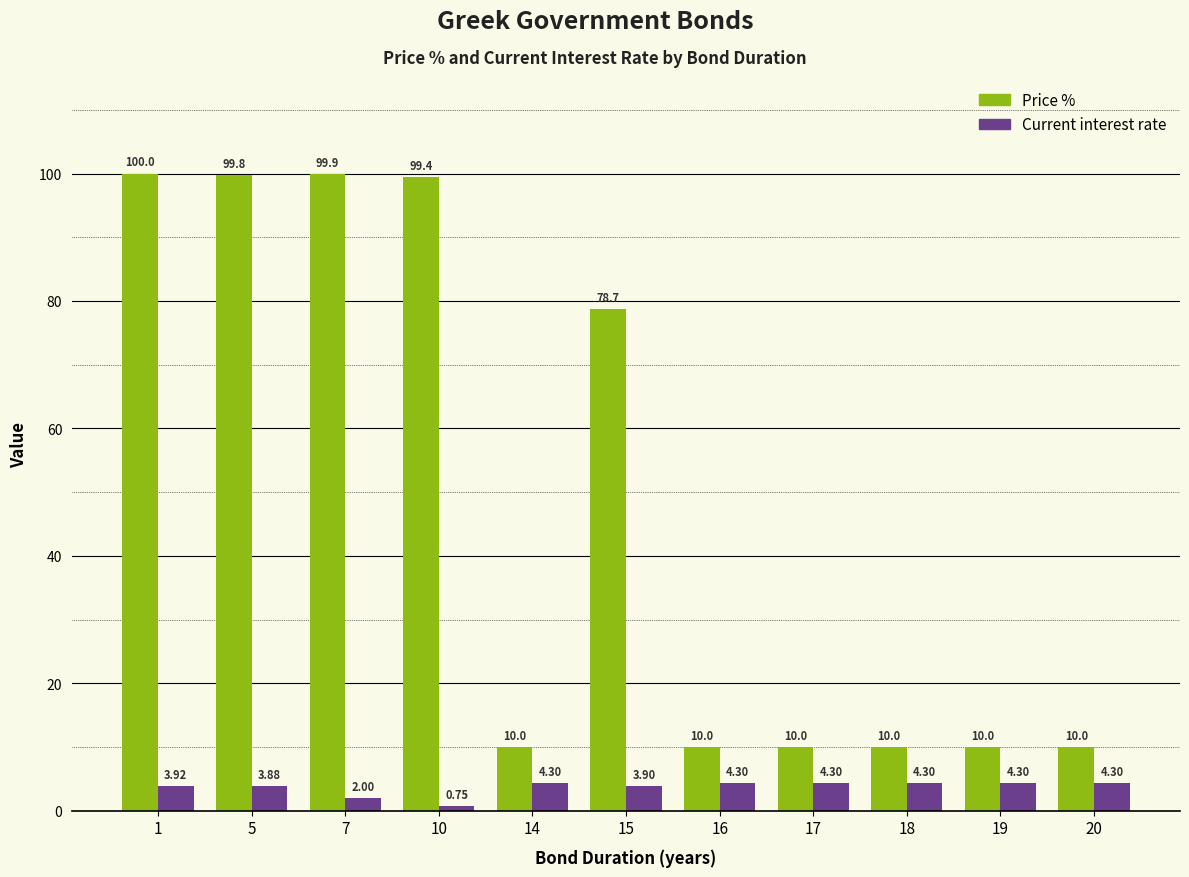

Which series has the largest range (max minus min)?

Price %